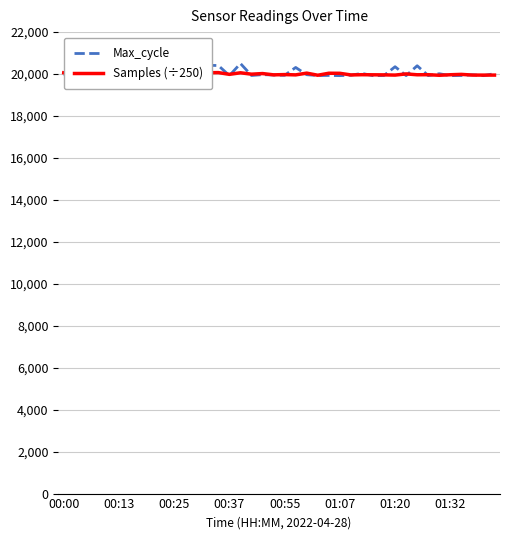

Count the number of categories in the chart.

40